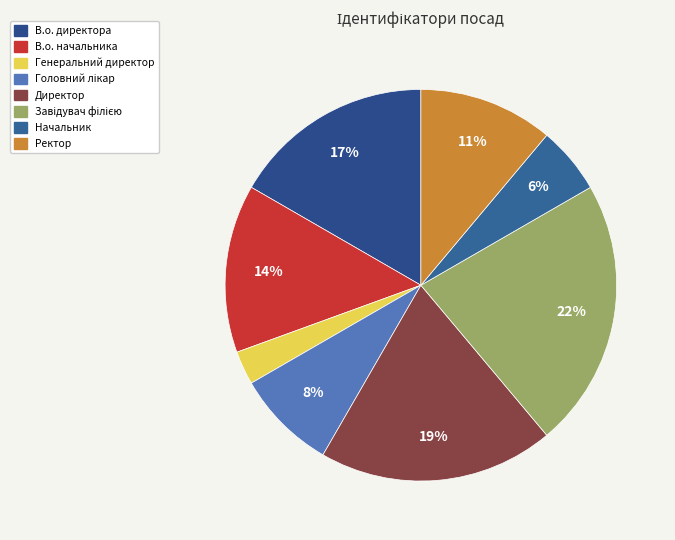

Rank the categories by value from highest to lowest.

Завідувач філією, Директор, В.о. директора, В.о. начальника, Ректор, Головний лікар, Начальник, Генеральний директор